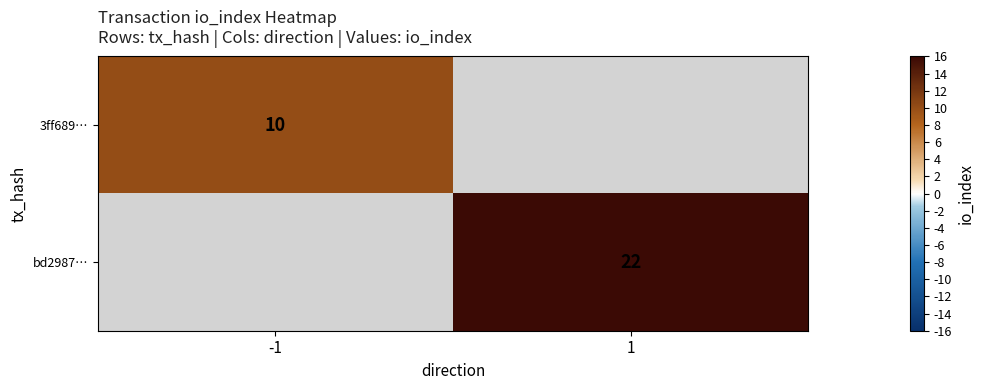

The 3ff689… series shows 13 at -1. True or false?

False